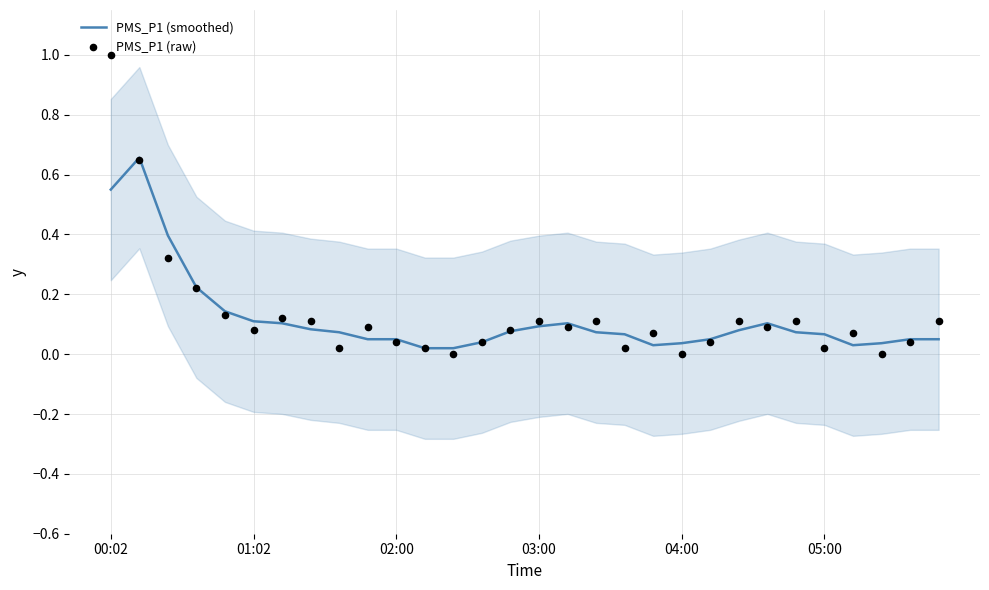

What are all the series names shown in the legend?

PMS_P1 (smoothed), PMS_P1 (raw)